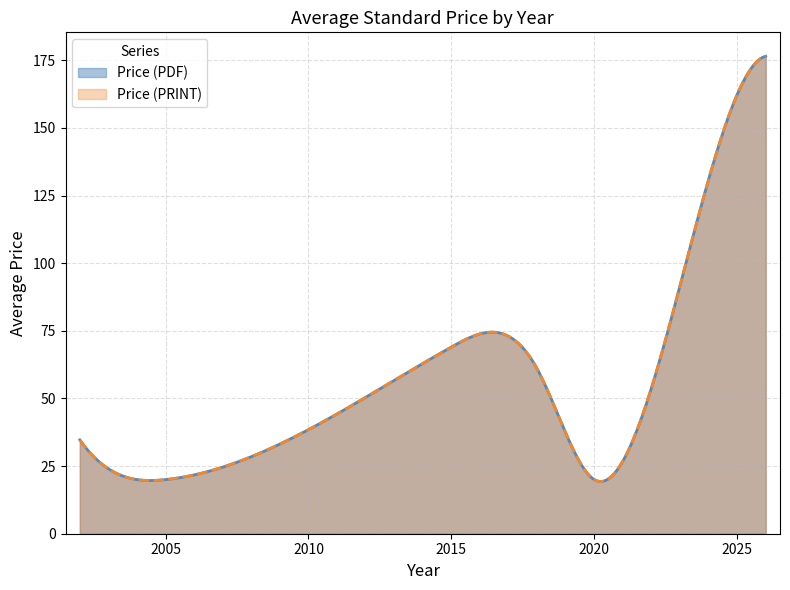

What is the sum of all Price (PDF) values?

4547.1